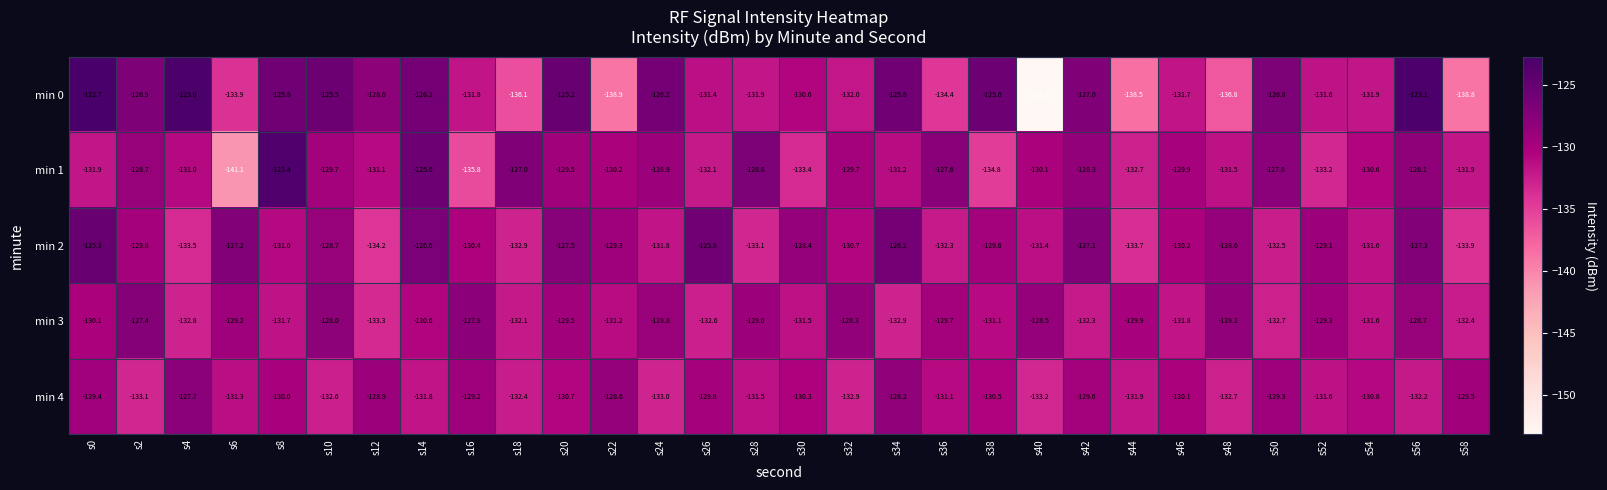

What is the sum of the min 0 values at s58 and s26?

-270.2